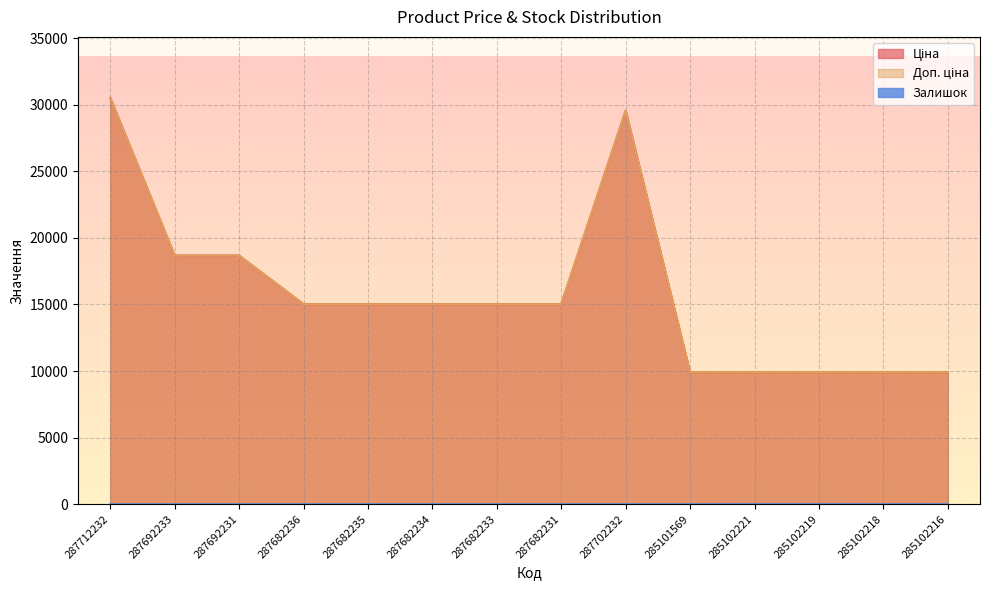

True or false: Доп. ціна and Ціна cross at least once.

False